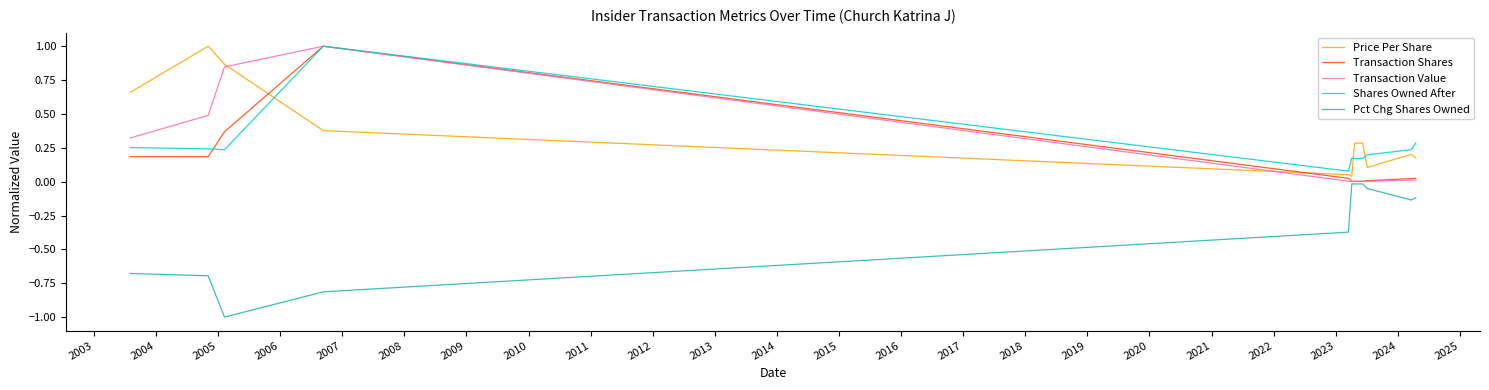

True or false: Shares Owned After and Pct Chg Shares Owned intersect in this chart.

False